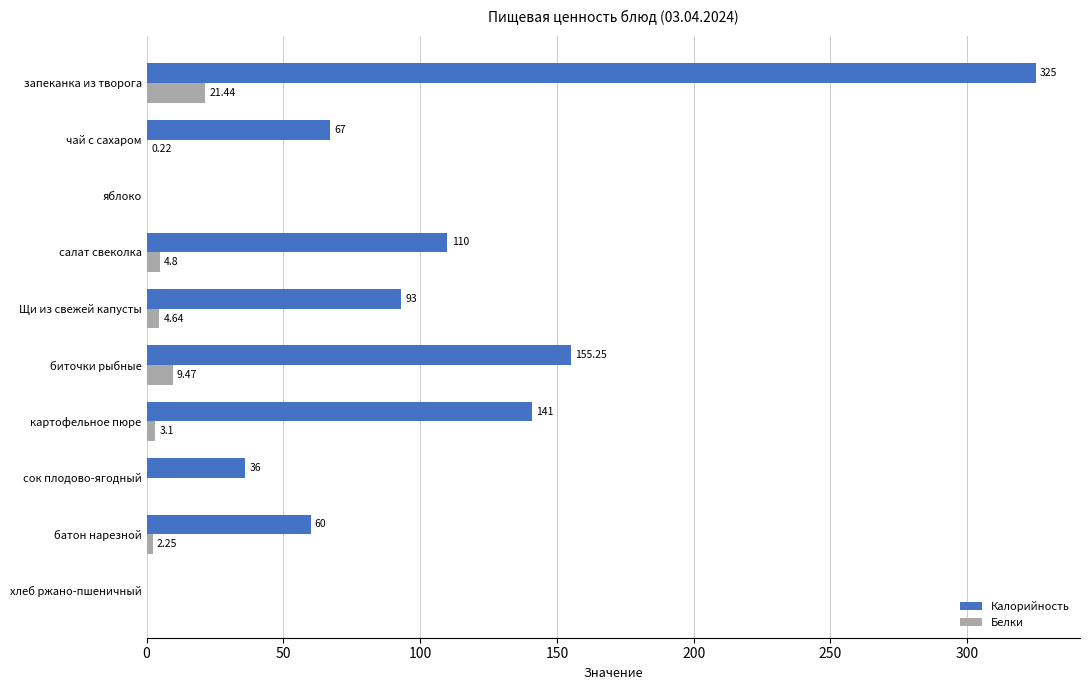

Which series changed the most between салат свеколка and биточки рыбные?

Калорийность